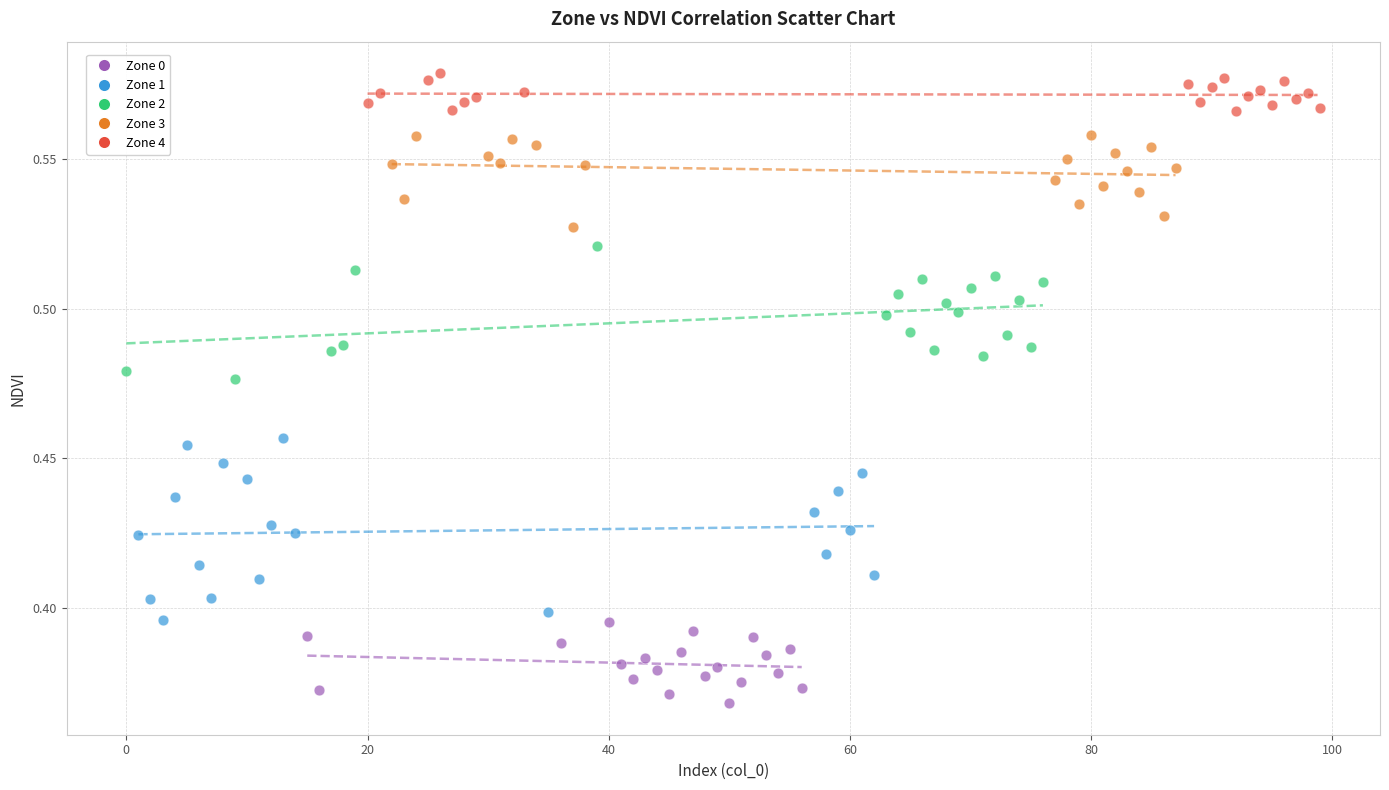

Which series reaches the maximum Y coordinate?

Zone 4